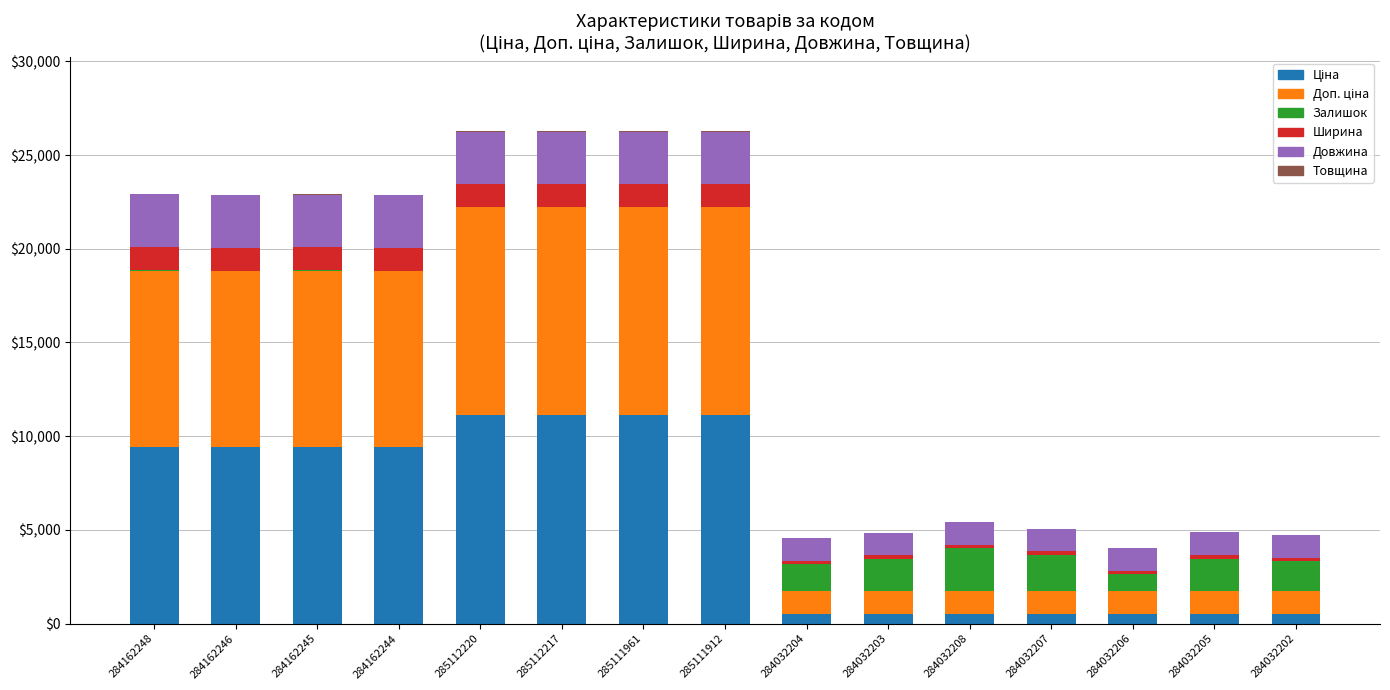

What position from the left is 284032206?

13